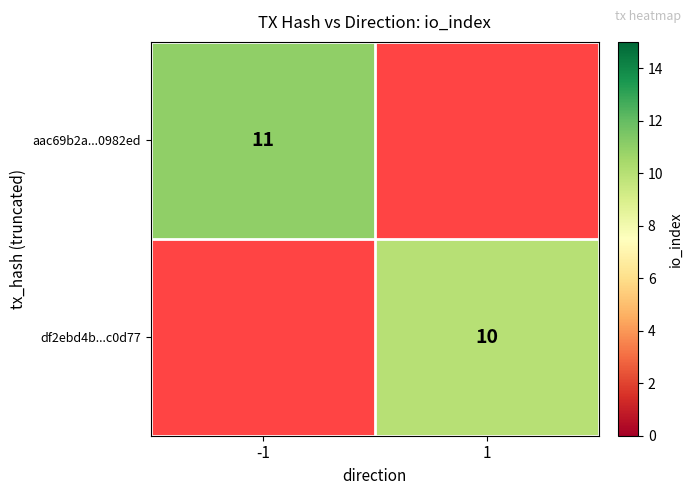

What is the smallest value displayed?

10.0